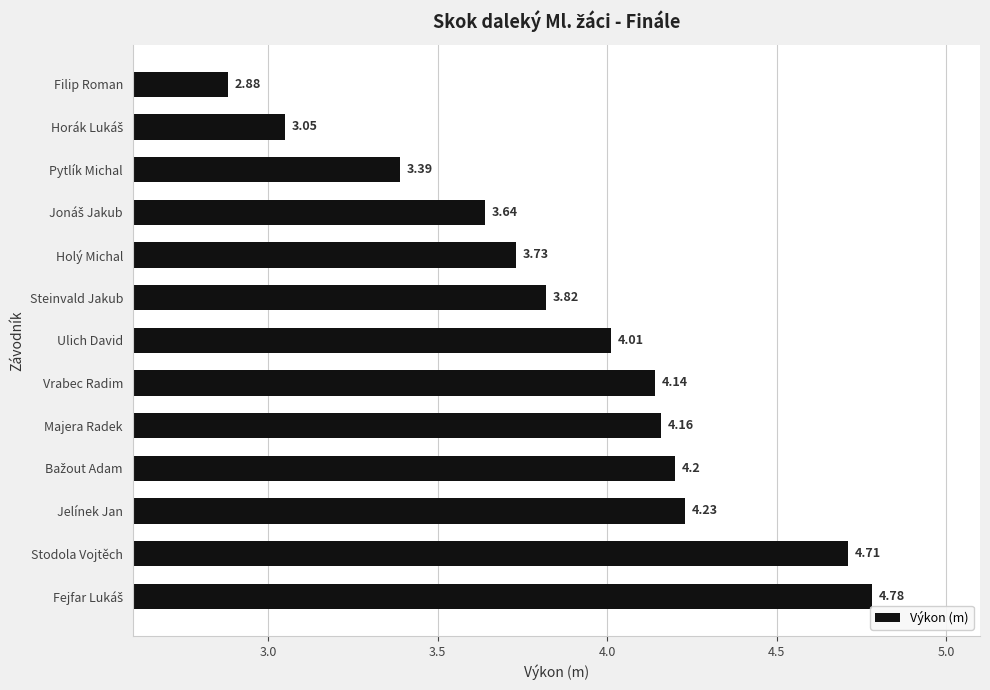

What is the difference between the maximum and minimum values?

1.9